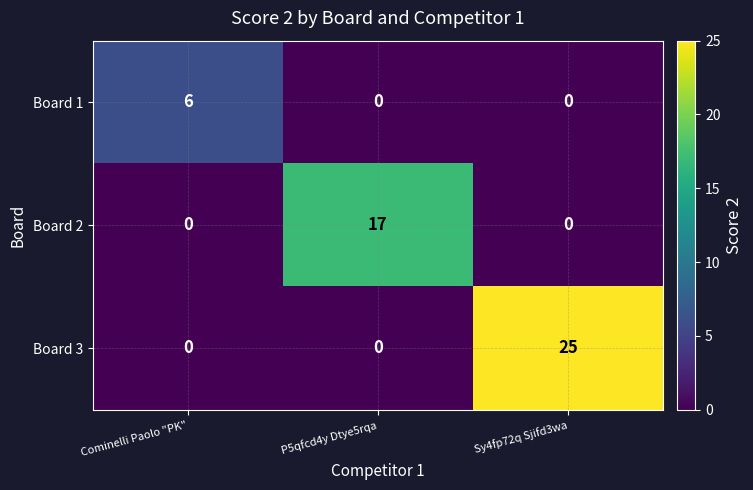

Reading left to right, list all the values displayed in this chart.

Board 1: Cominelli Paolo "PK"=6	P5qfcd4y Dtye5rqa=0	Sy4fp72q Sjifd3wa=0
Board 2: Cominelli Paolo "PK"=0	P5qfcd4y Dtye5rqa=17	Sy4fp72q Sjifd3wa=0
Board 3: Cominelli Paolo "PK"=0	P5qfcd4y Dtye5rqa=0	Sy4fp72q Sjifd3wa=25